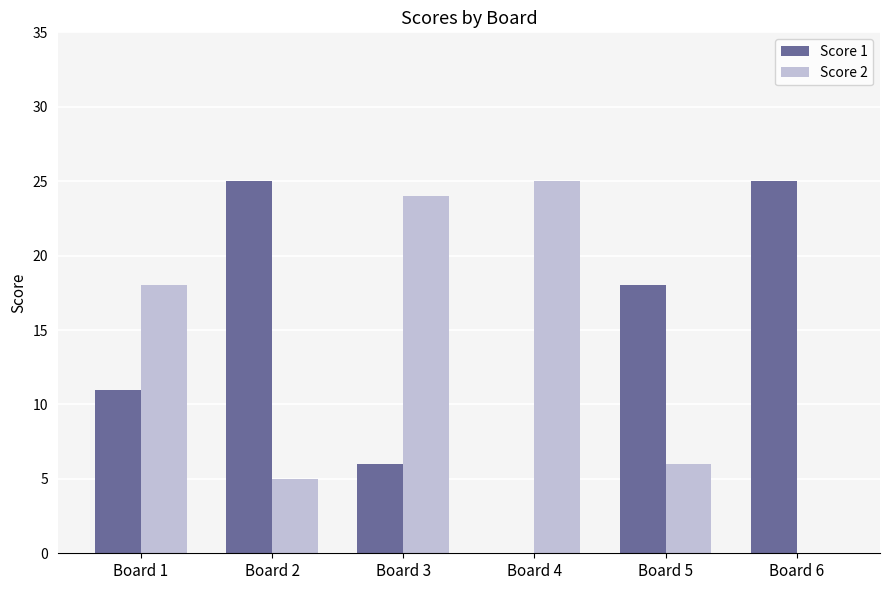

Between Board 1 and Board 5, which series saw the biggest shift?

Score 2